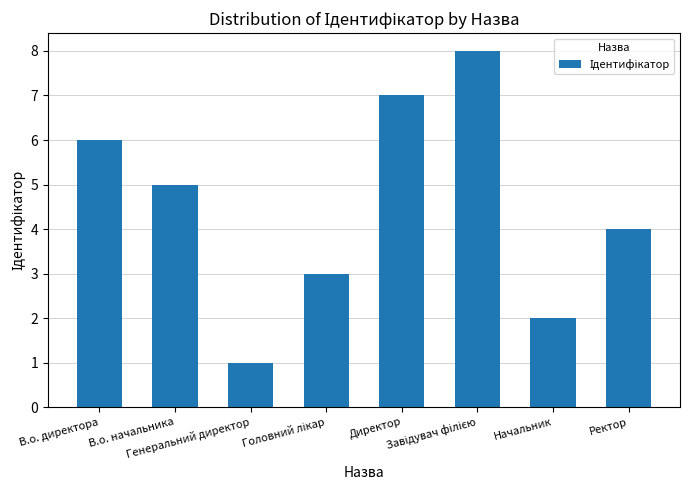

What is the difference between the maximum and minimum values?

7